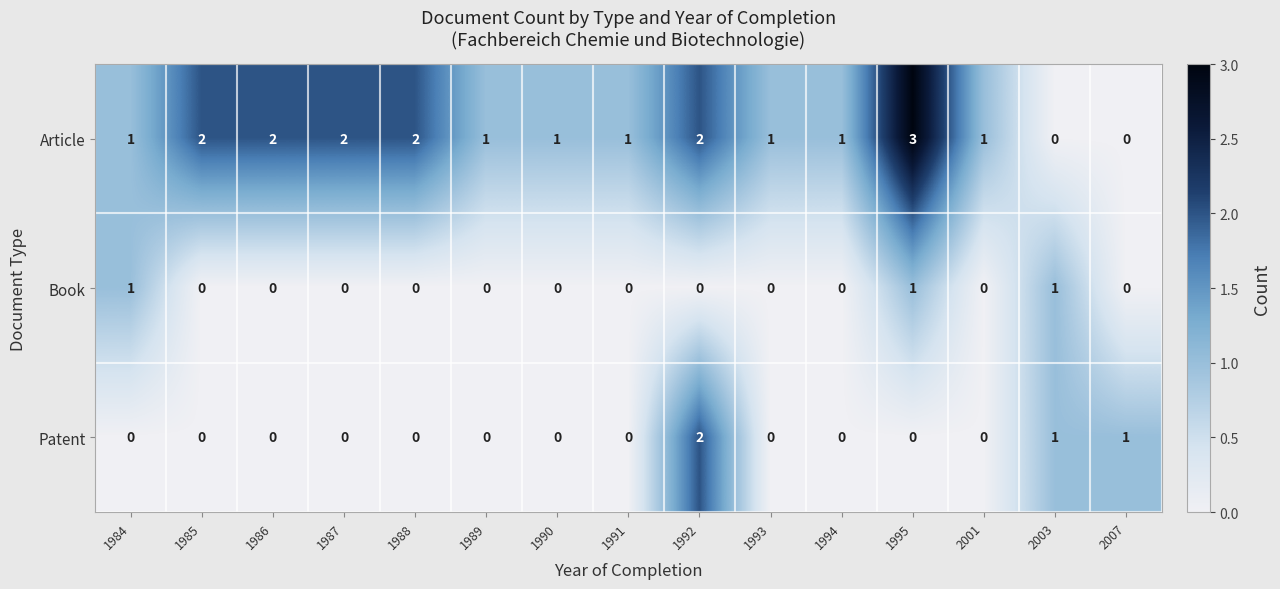

Which series has the widest spread of values?

Article